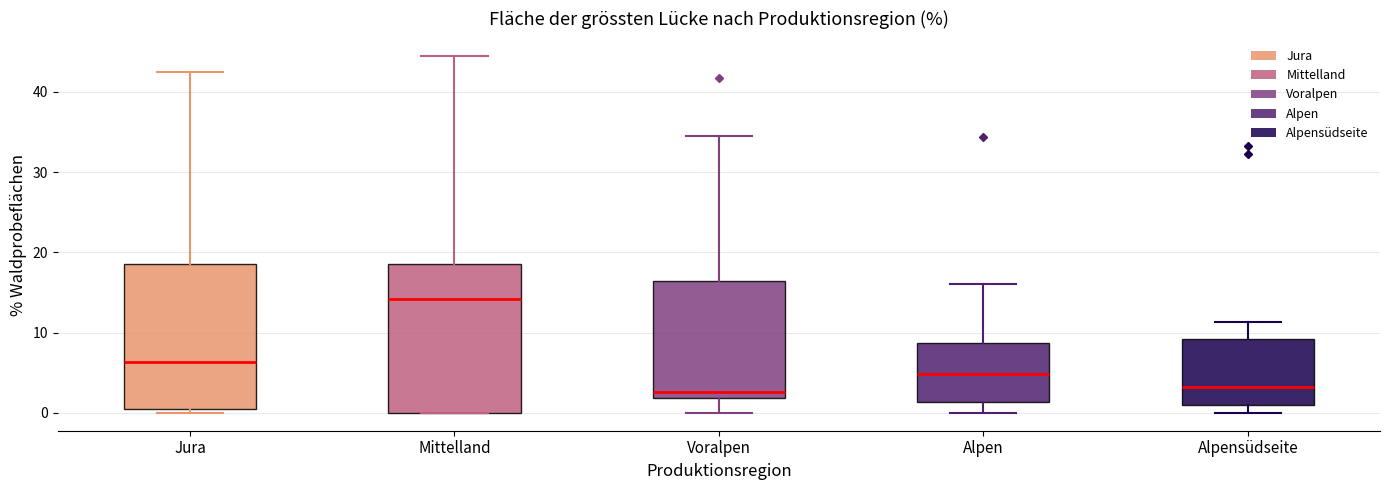

Reading left to right, transcribe this box plot: for each box, give where its median line is, the range the box spans, and where its two whiskers end, as read against the y-axis. The values are not printed on the chart, so give them approximately, as read against the axis.

Jura: median 6, box 1 to 19, whiskers 0 to 42
Mittelland: median 14, box 0 to 19, whiskers 0 to 44
Voralpen: median 3, box 2 to 16, whiskers 0 to 35
Alpen: median 5, box 1 to 9, whiskers 0 to 16
Alpensüdseite: median 3, box 1 to 9, whiskers 0 to 11